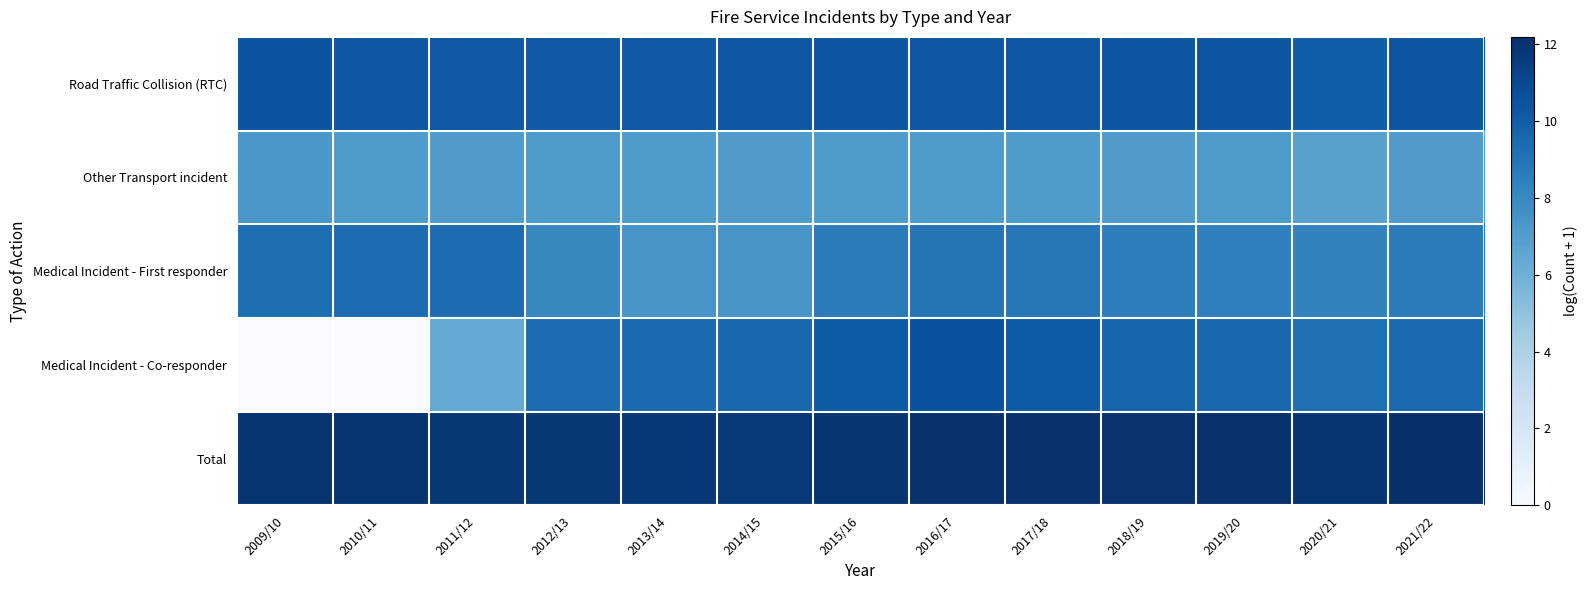

How many categories are shown in the chart?

13